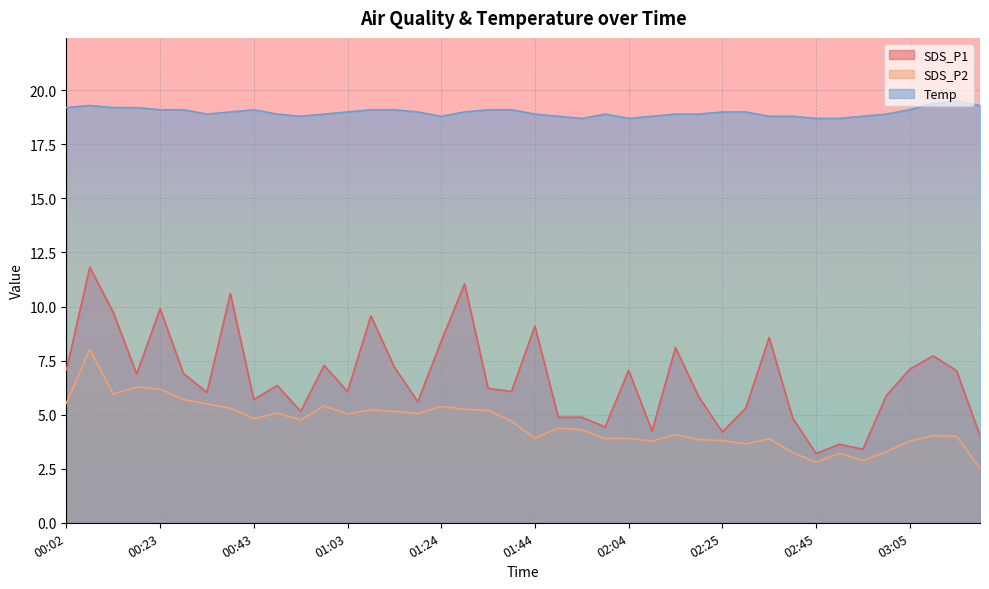

What is the difference between the maximum and minimum values in the SDS_P1 series?

8.6